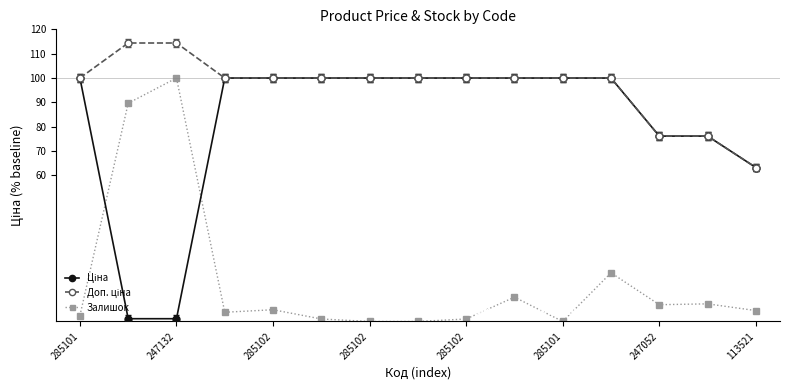

Count the number of categories in the chart.

15